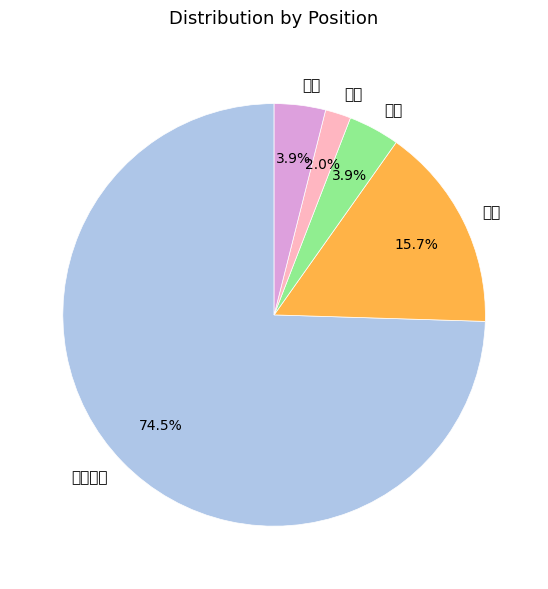

Which has a higher value, 法官助理 or 法警?

法官助理